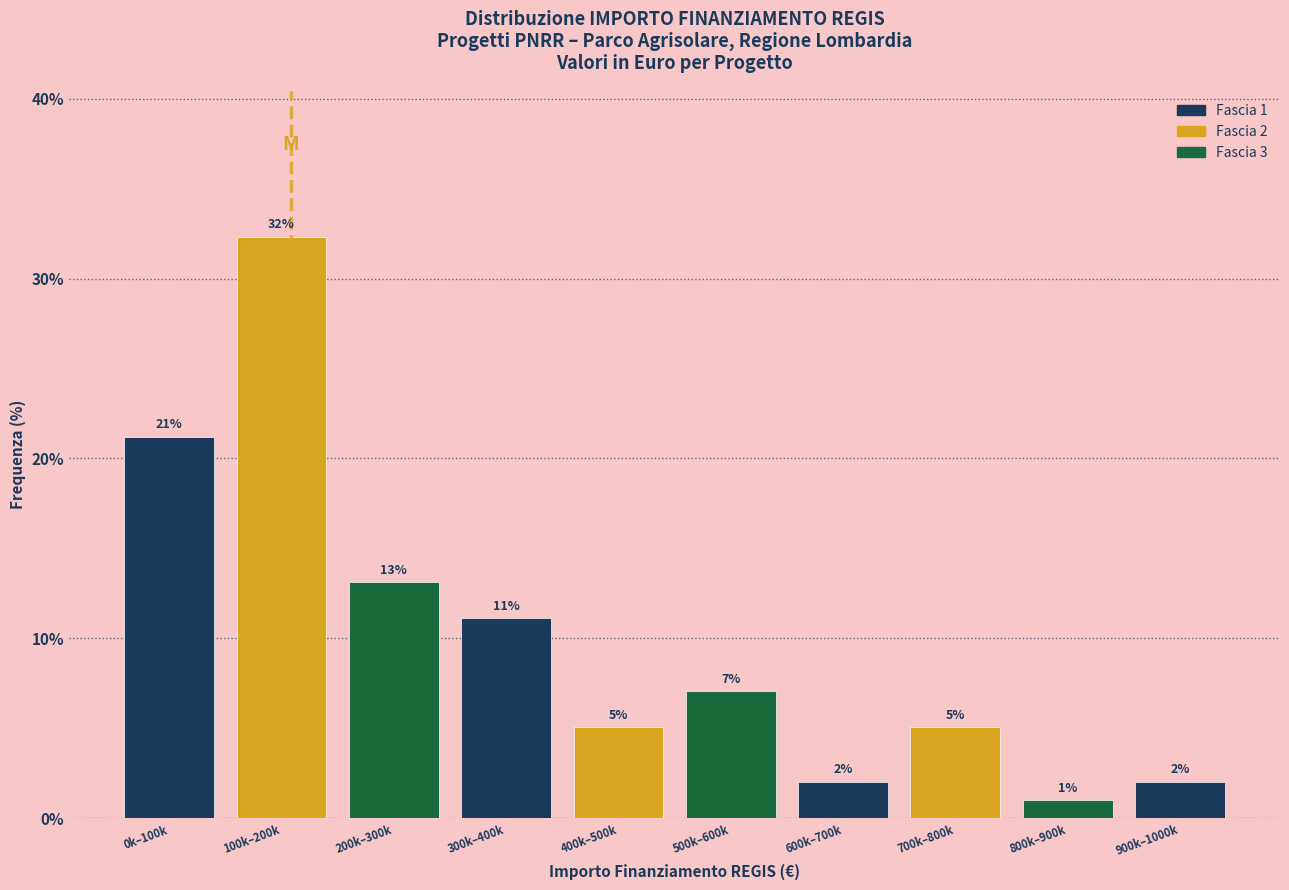

At which label is the value closest to 16?

200k–300k